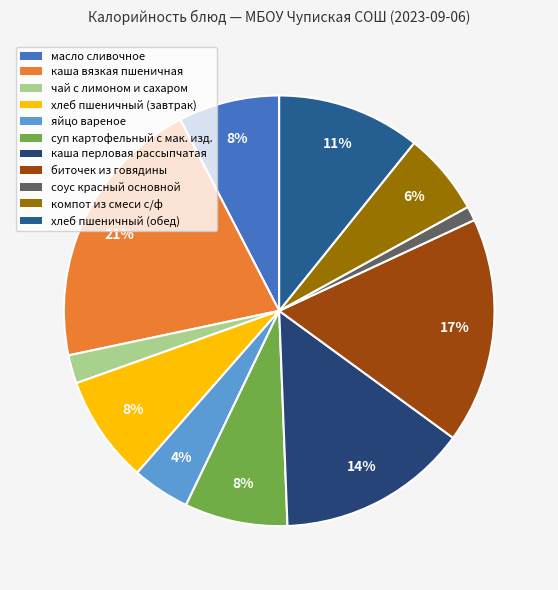

What is the change in value from каша перловая рассыпчатая to биточек из говядины?

+34.3